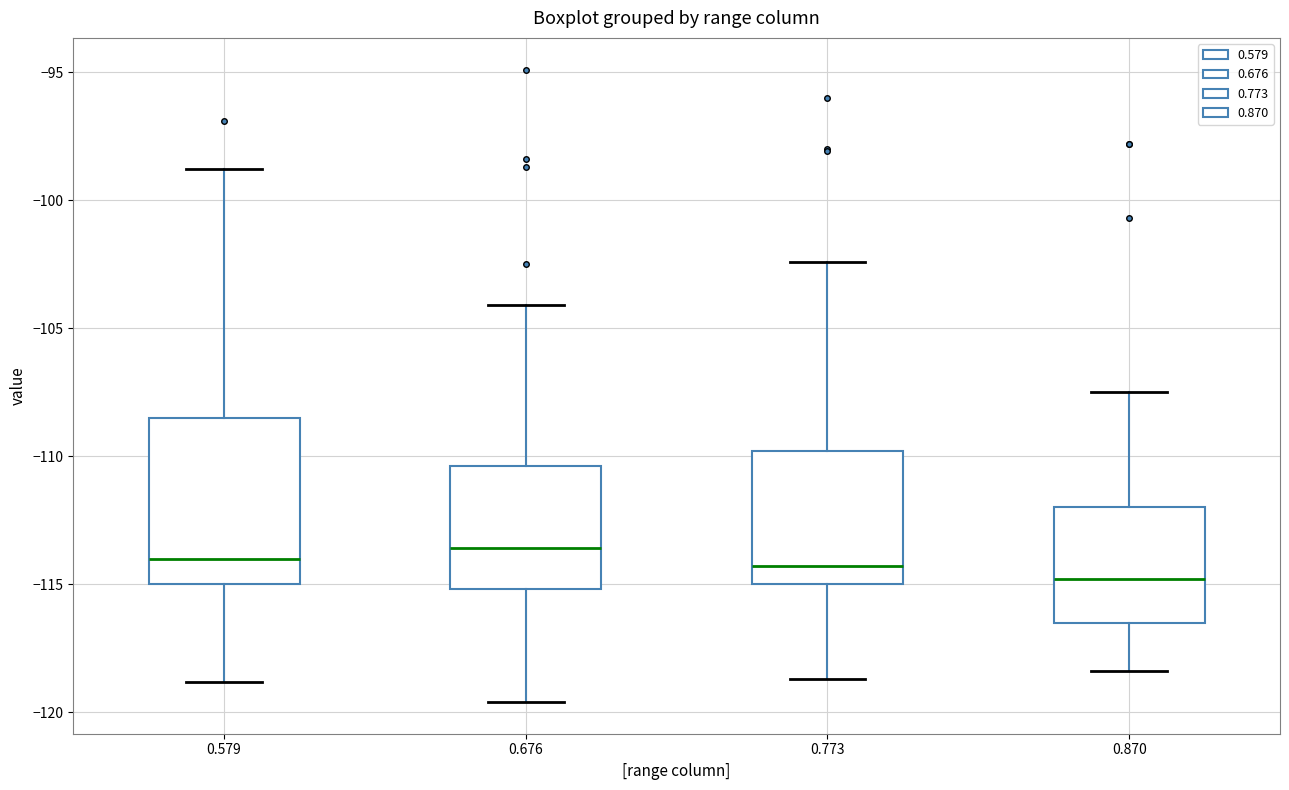

Comparing the boxes themselves (not the whiskers), which one is the tallest?

0.579